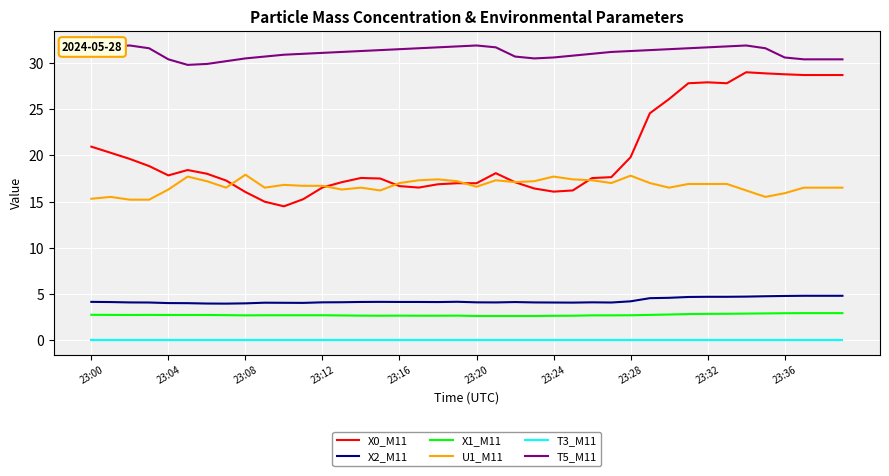

At how many categories does at least one series exceed 22?

40